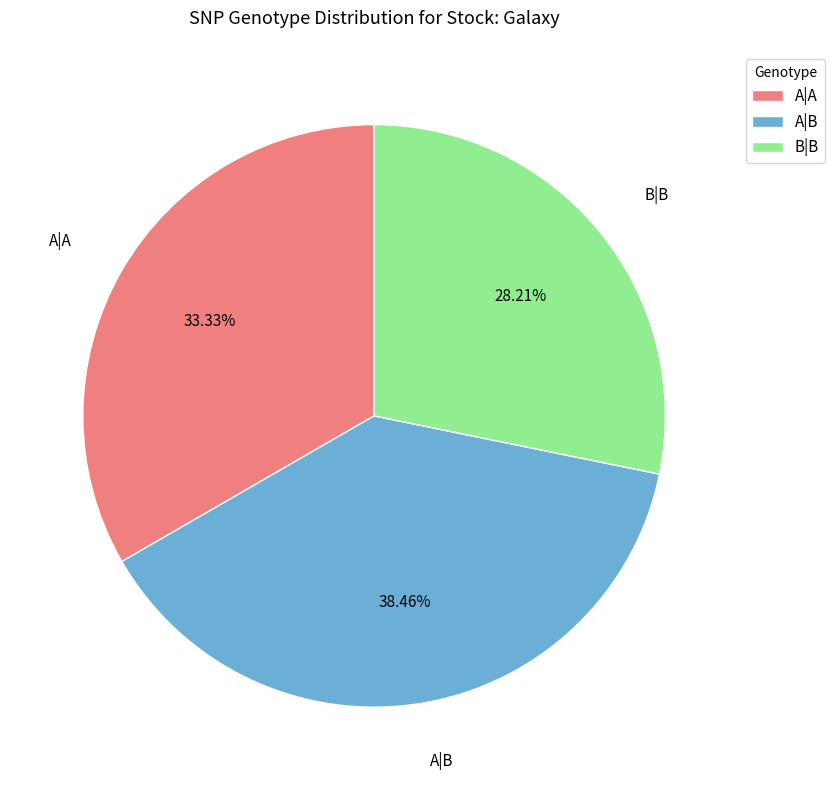

What percentage is the A|B slice, to the nearest percent?

38%